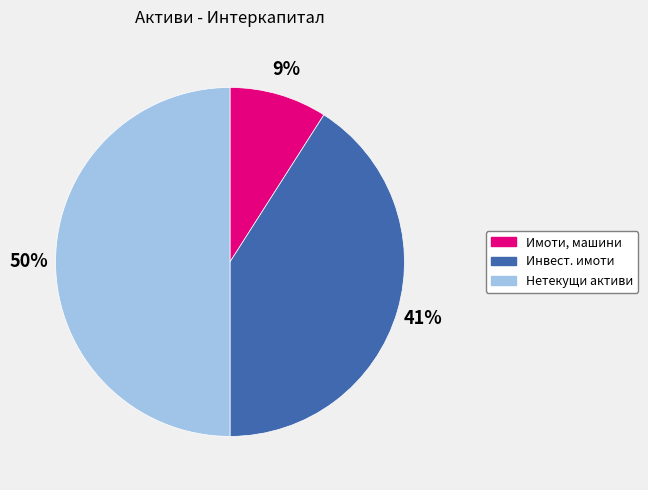

Combined, do Нетекущи активи and Инвест. имоти account for over 50%?

Yes